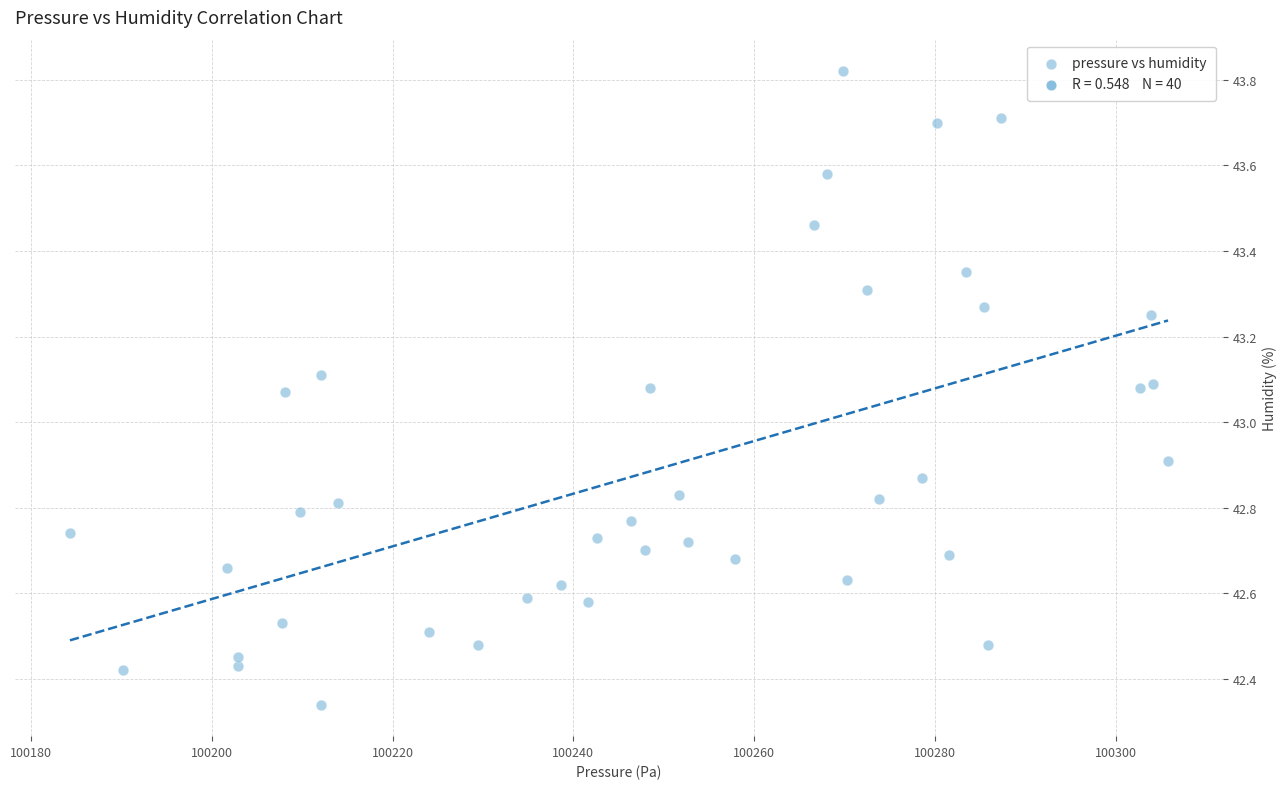

What is the range of Y values (max minus min)?

1.5